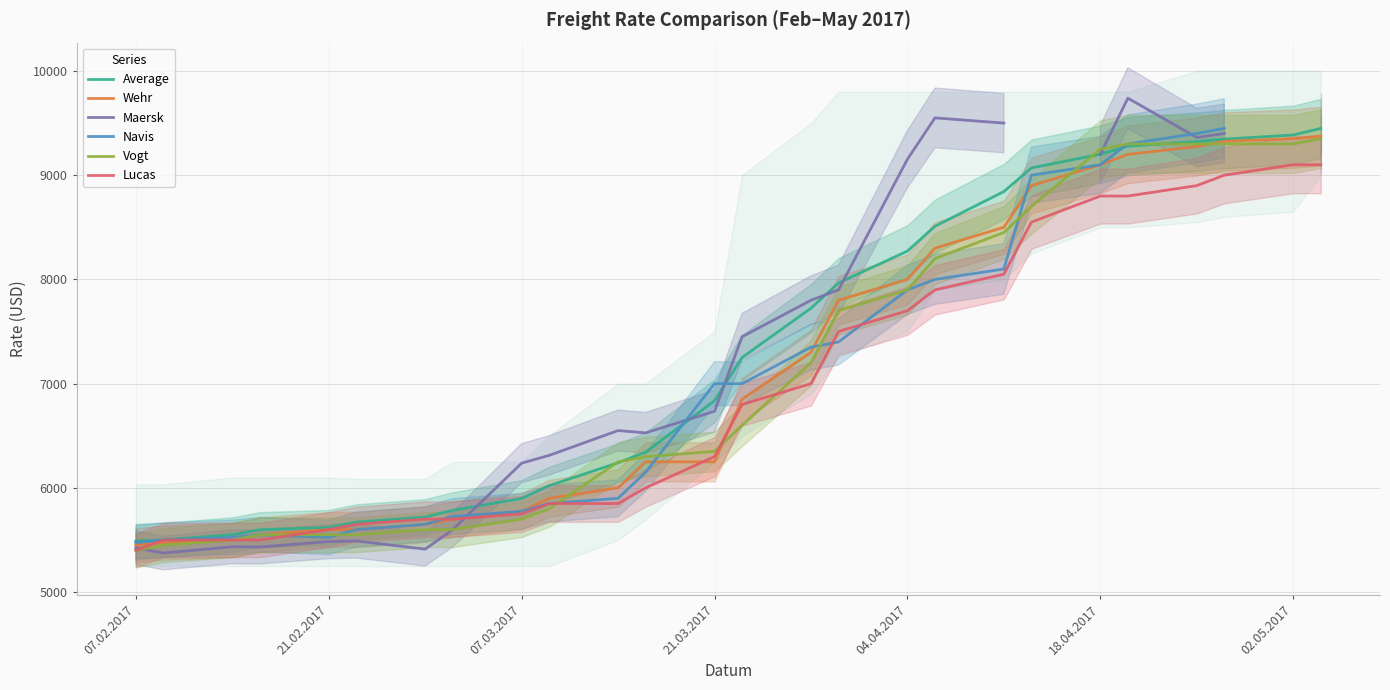

Is it true that Average equals 5898 at 07.03.2017?

True